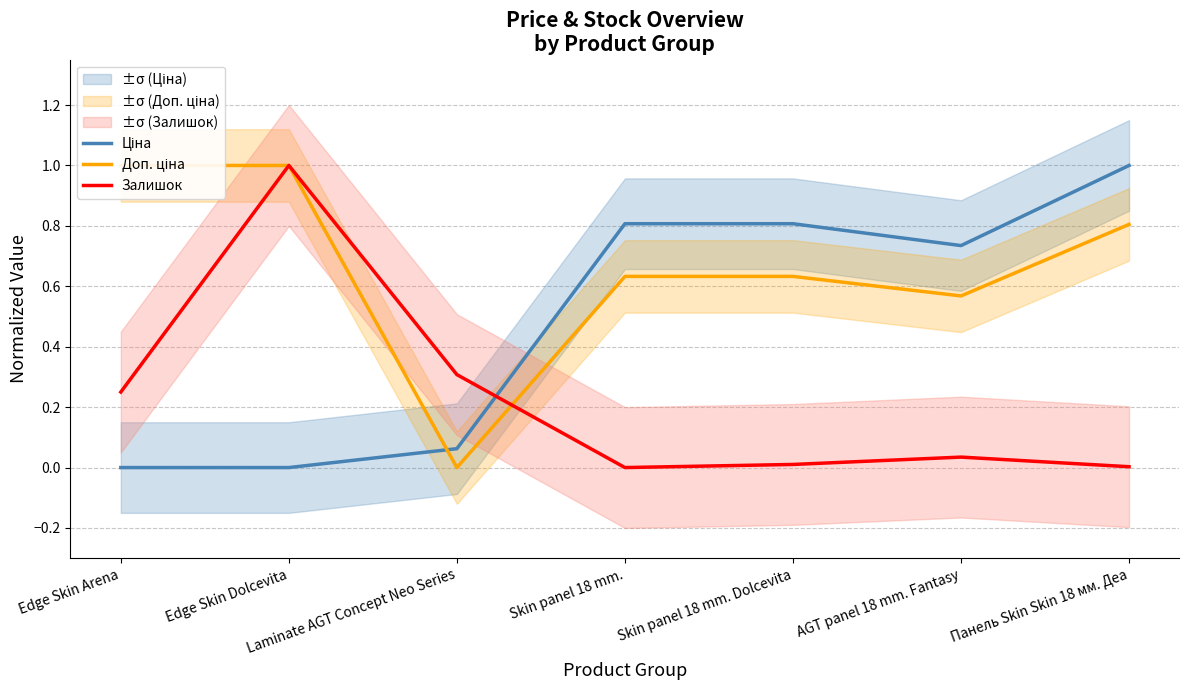

The Залишок series shows 0.2 at Edge Skin Arena. True or false?

False